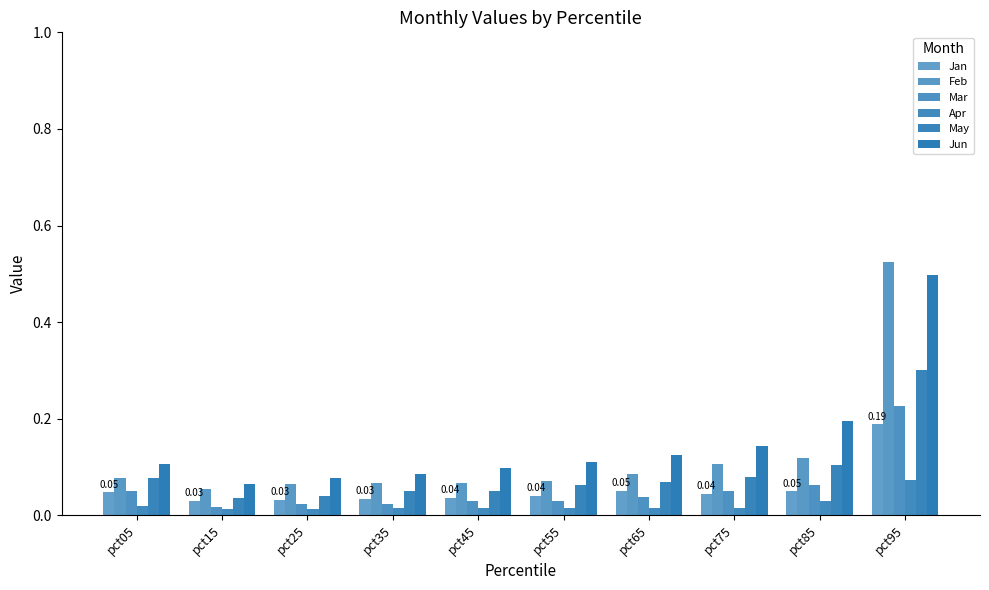

The value of Jan at pct35 is 0.0. True or false?

True